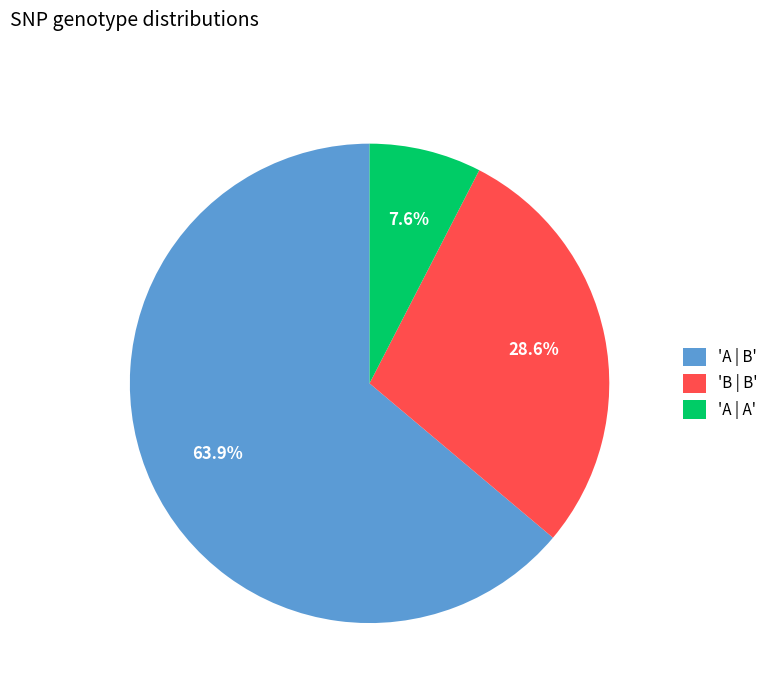

Is the sum of 'A | B' and 'A | A' greater than half?

Yes